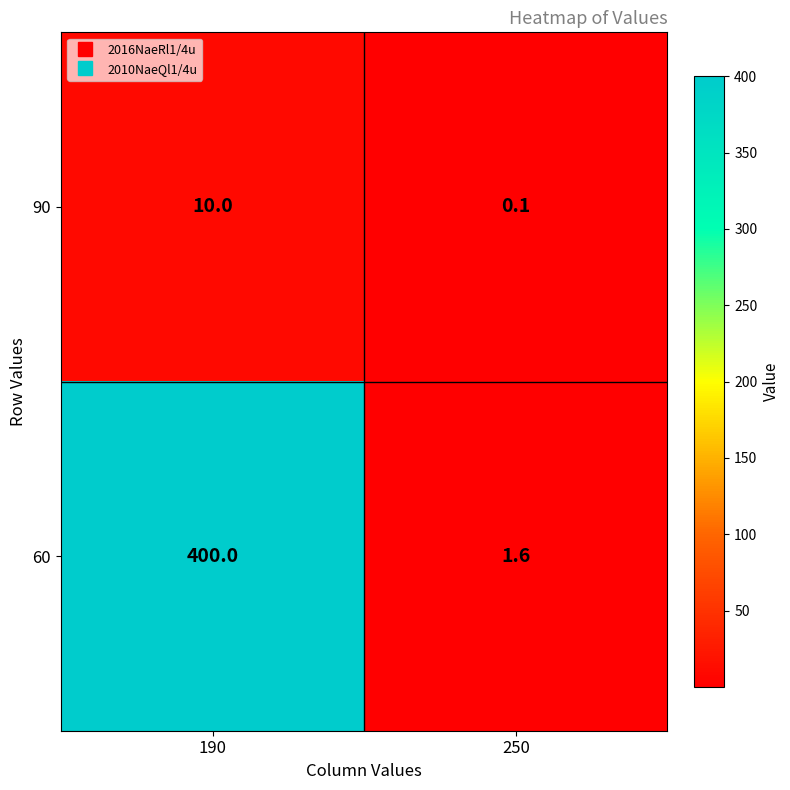

What is the sum of all 60 values?

401.6